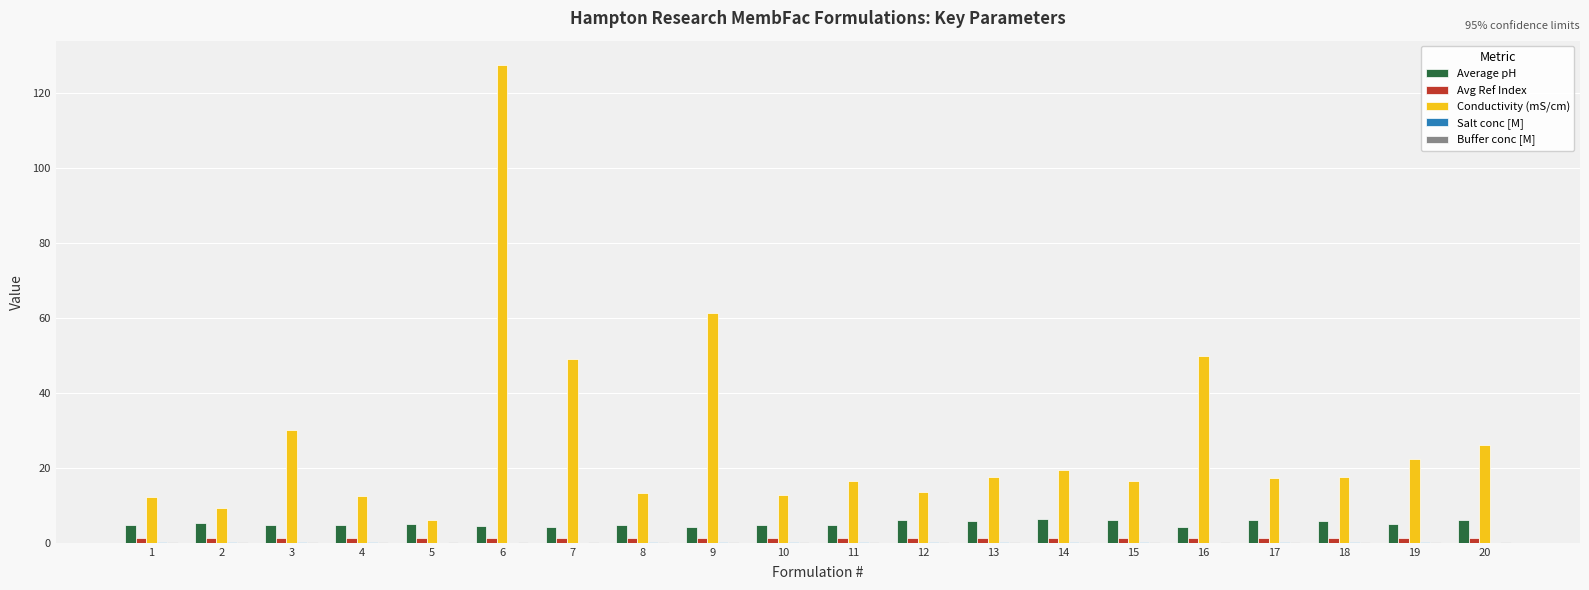

True or false: Avg Ref Index has a value of 1.4 at 12.

True